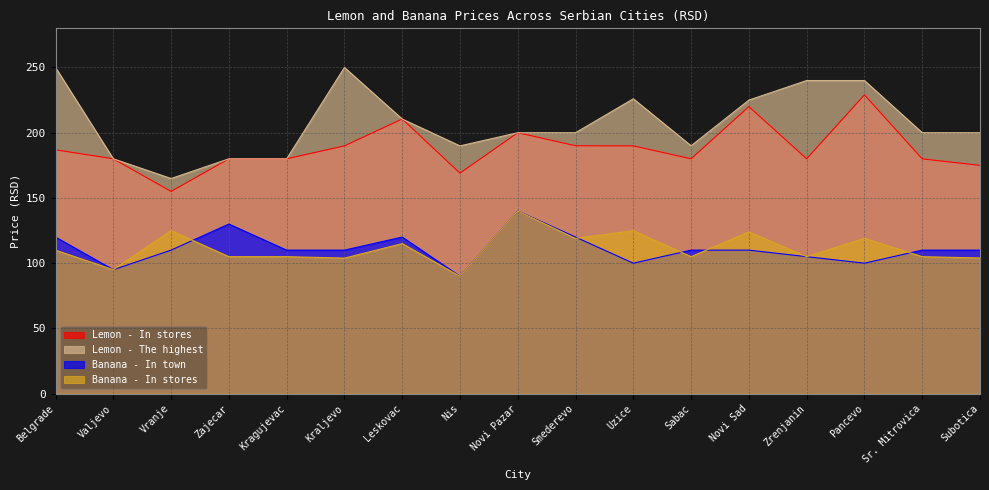

What is the label of the 13th point from the right?

Kragujevac